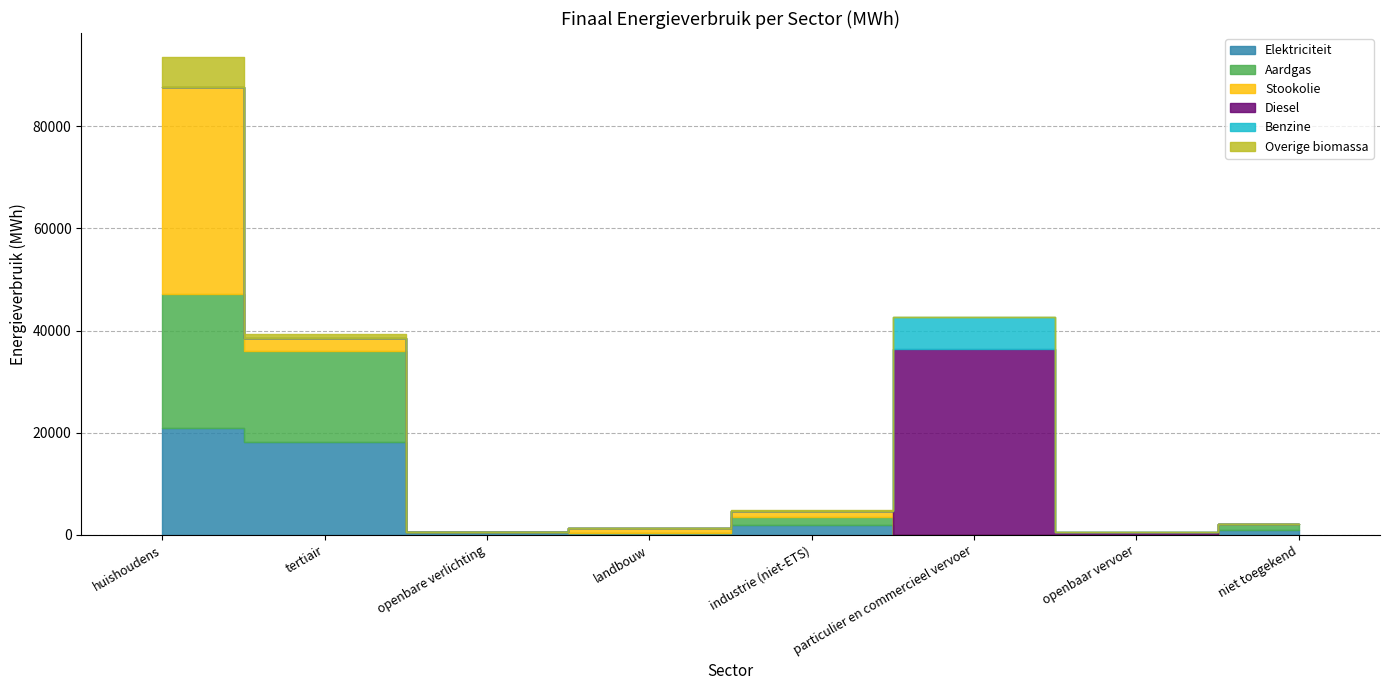

True or false: Overige biomassa has more than 0 points higher than both neighbors.

True